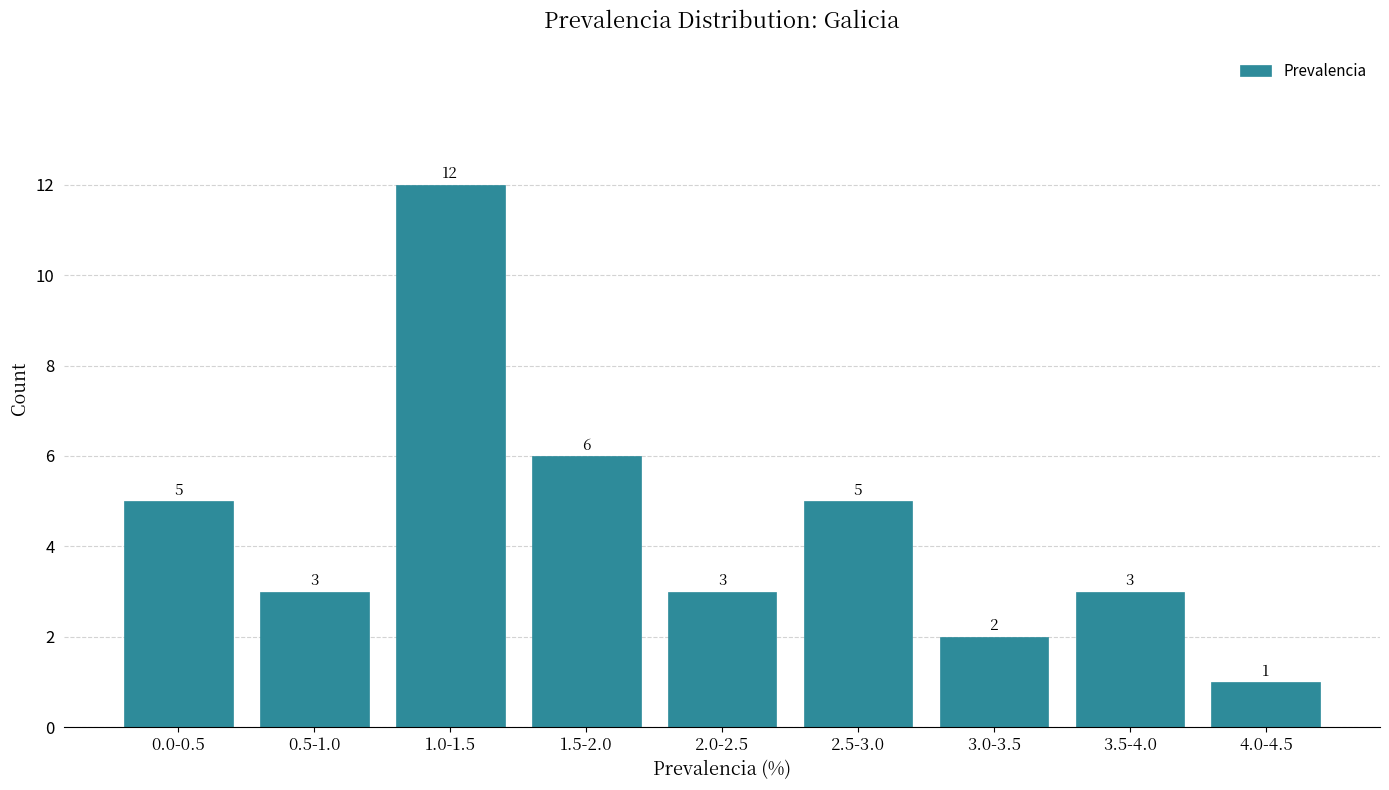

Reading left to right, what are all the values shown in this chart?

5	3	12	6	3	5	2	3	1